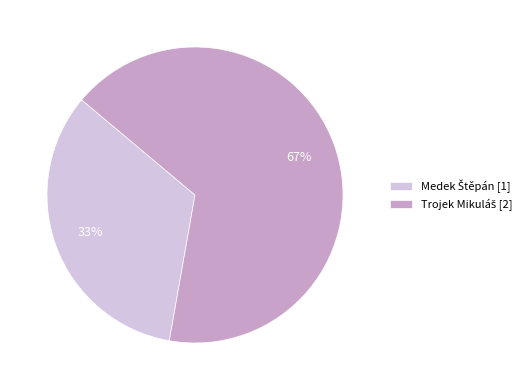

To the nearest percent, what is the average slice percentage?

50%